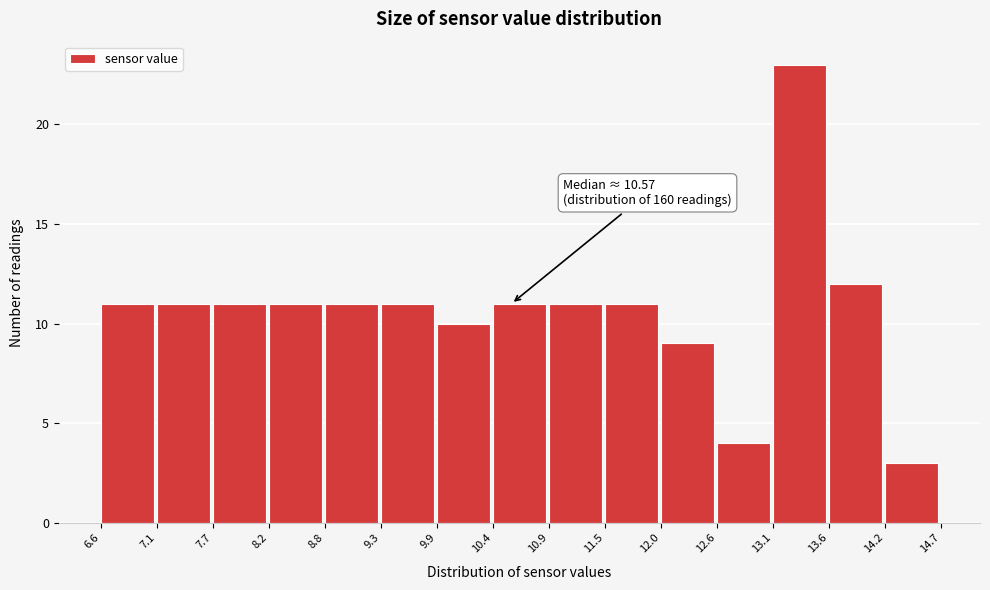

Over which range of the x-axis is the bar tallest?

13.1 to 13.6